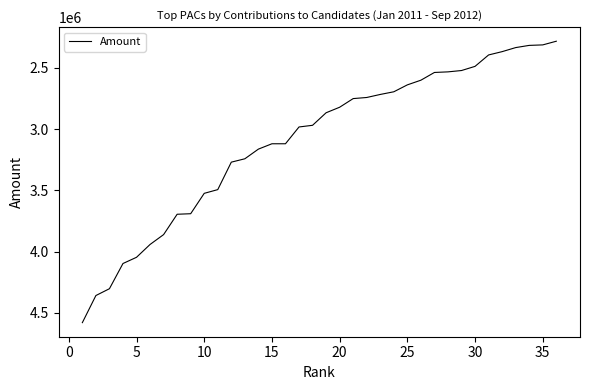

What is the greatest value displayed?

4579211.7